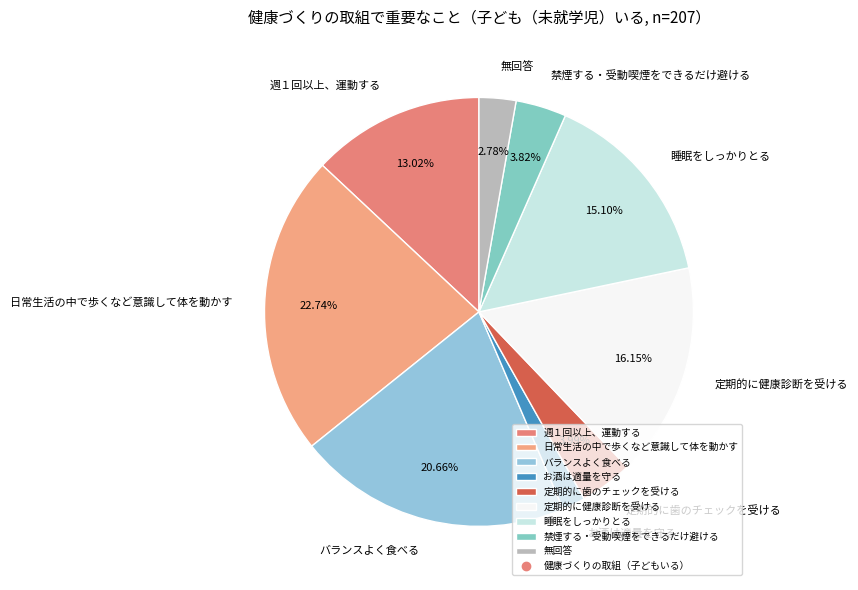

What is the smallest slice in the pie chart?

お酒は適量を守る